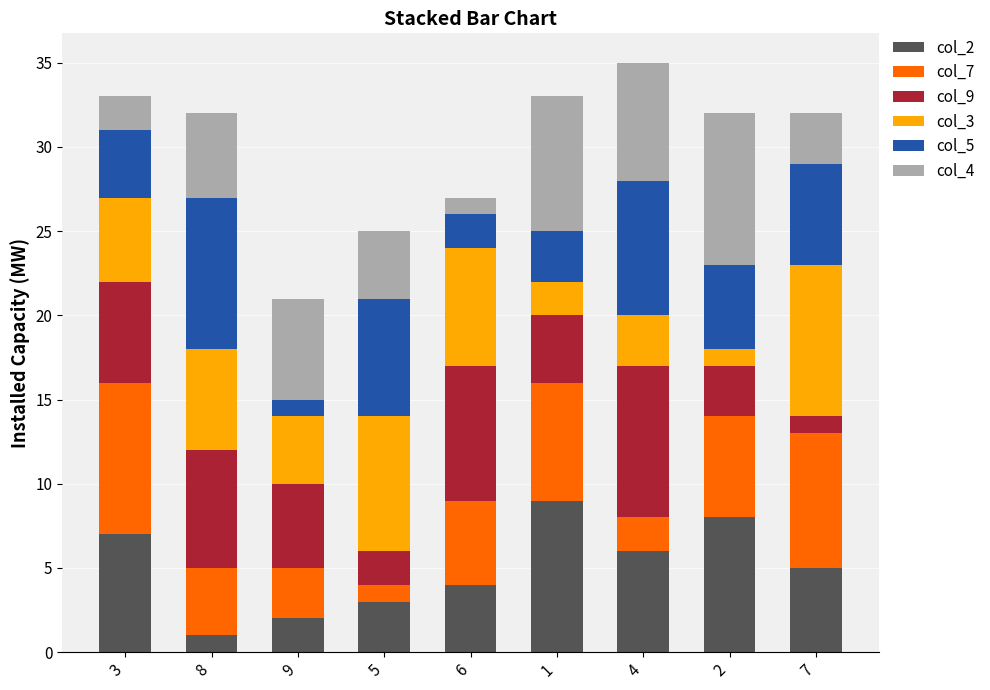

List the series in order of their peak value, highest first.

col_2, col_7, col_9, col_3, col_5, col_4